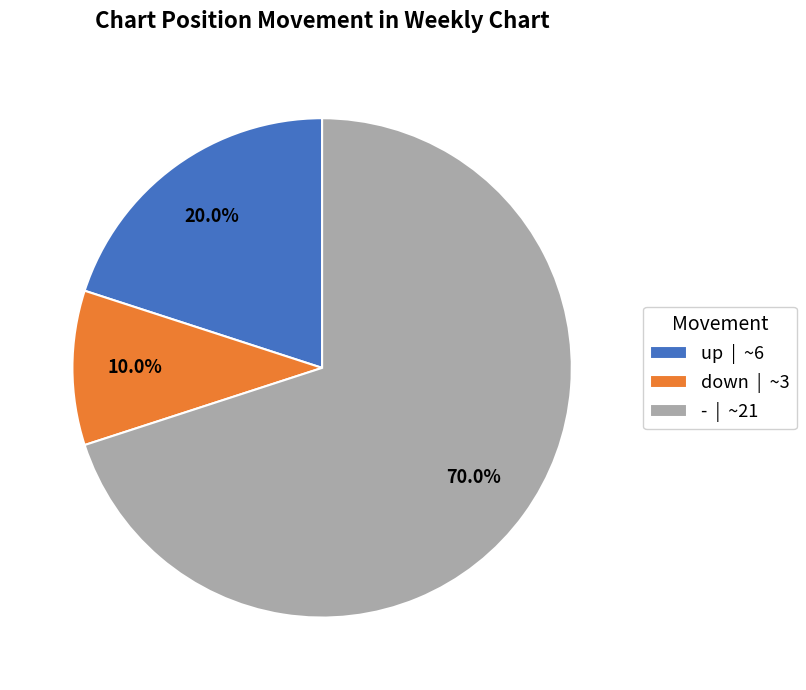

What percentage do down | ~3 and - | ~21 together represent?

80.0%